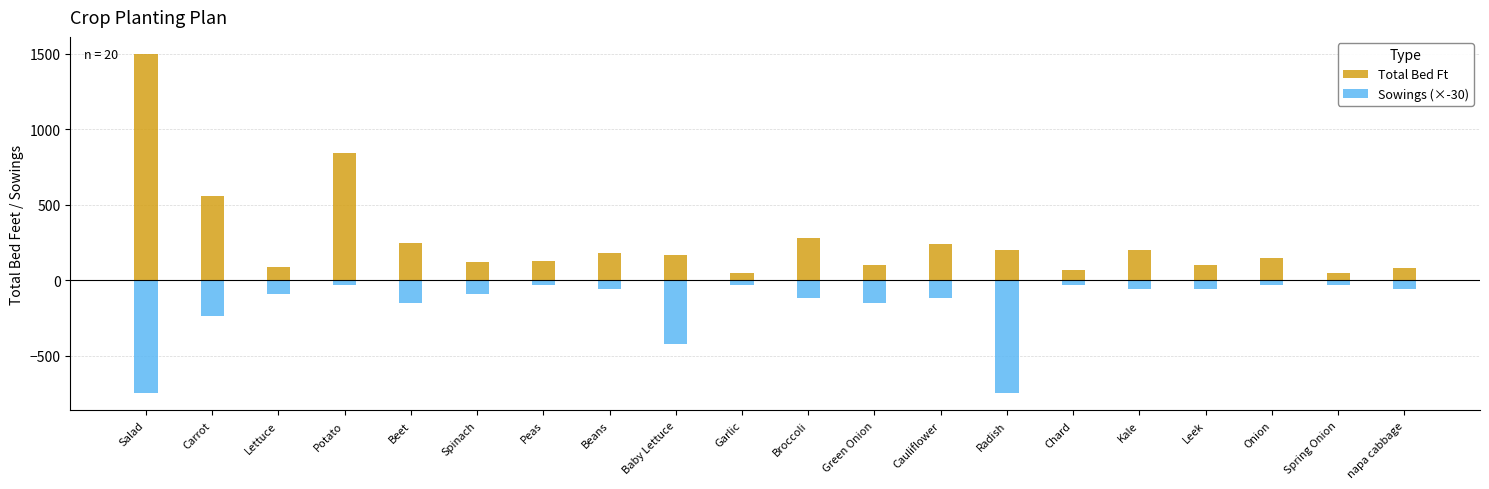

What is the difference between the Sowings (×-30) values at Carrot and Beet?

90